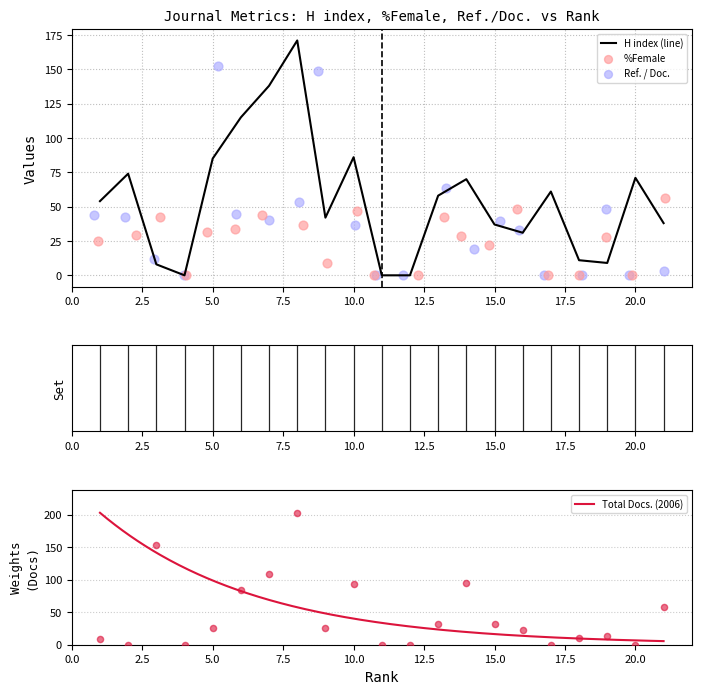

At how many categories does at least one series exceed 55?

13